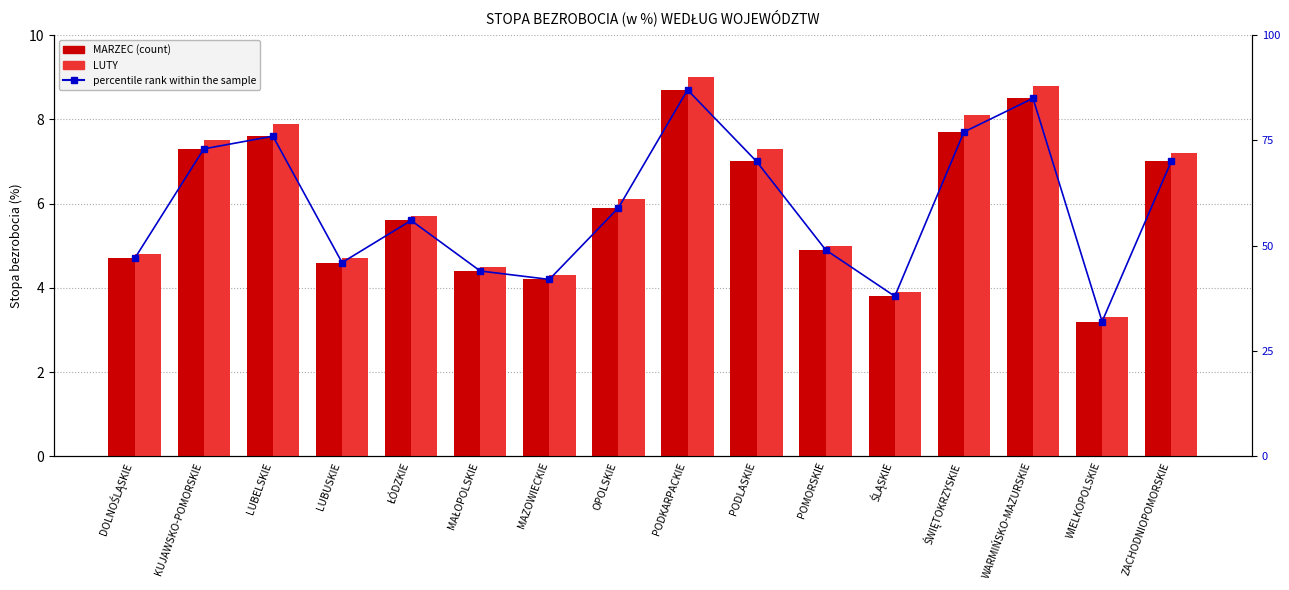

At which label does LUTY first exceed 6?

KUJAWSKO-POMORSKIE